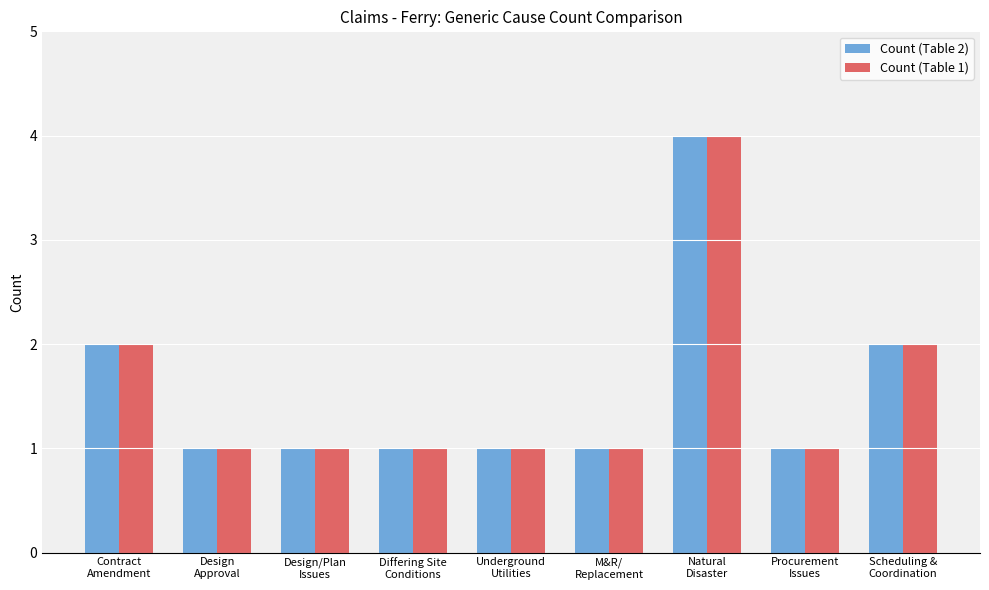

Does the chart contain stacked bars?

No